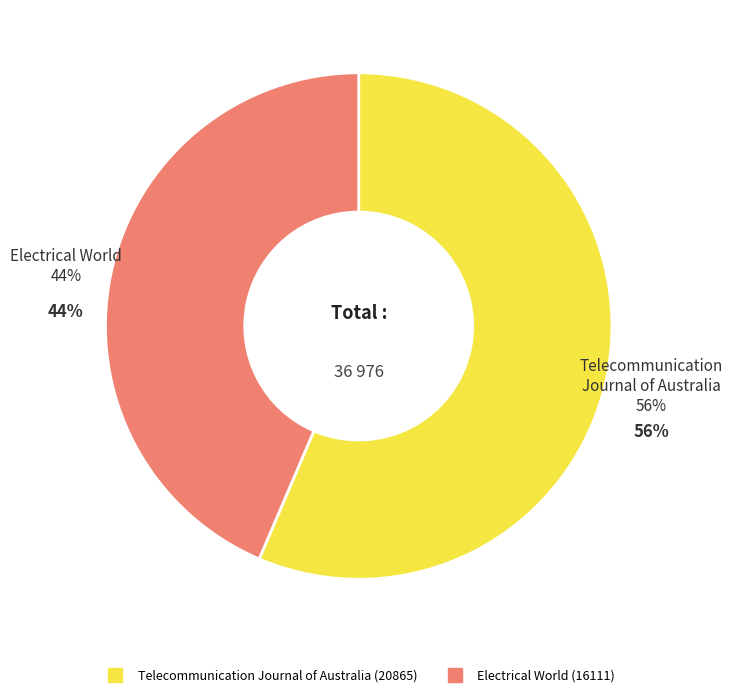

How many segments does this pie chart have?

2